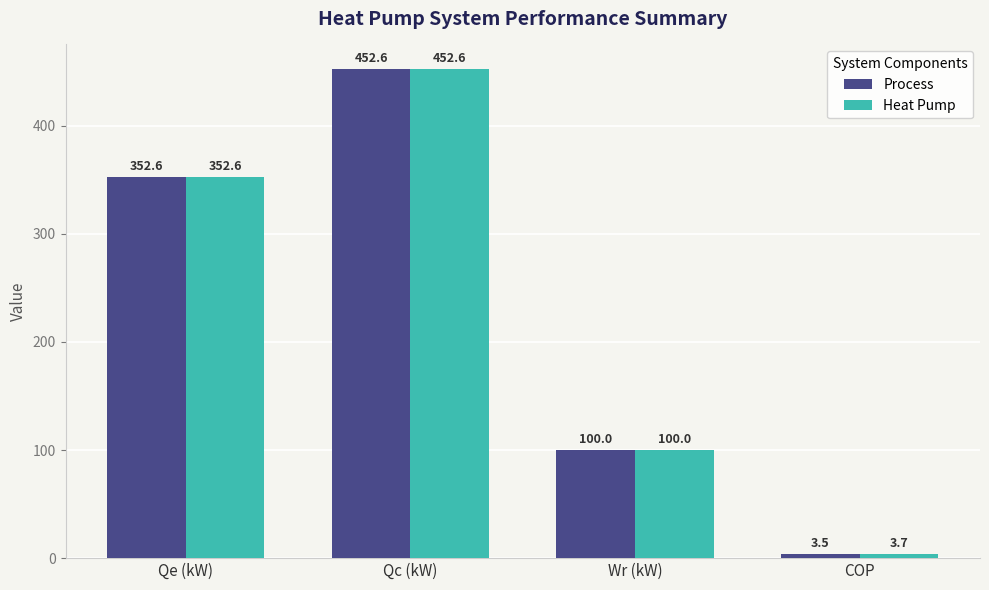

Reading left to right, extract all data points from this chart.

Process: 352.6	452.6	100.0	3.5
Heat Pump: 352.6	452.6	100.0	3.7